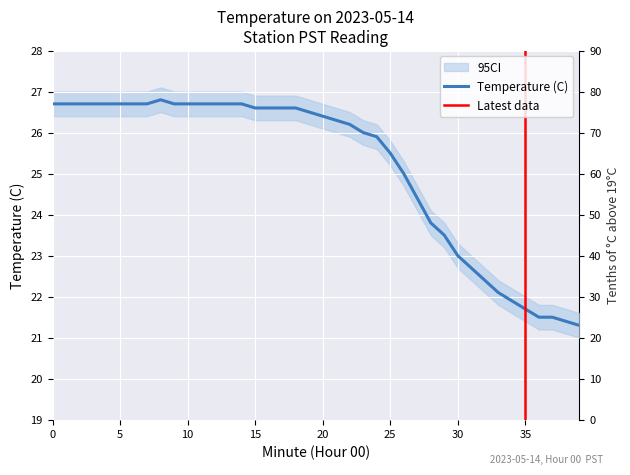

Count the number of values greater than 26.

23